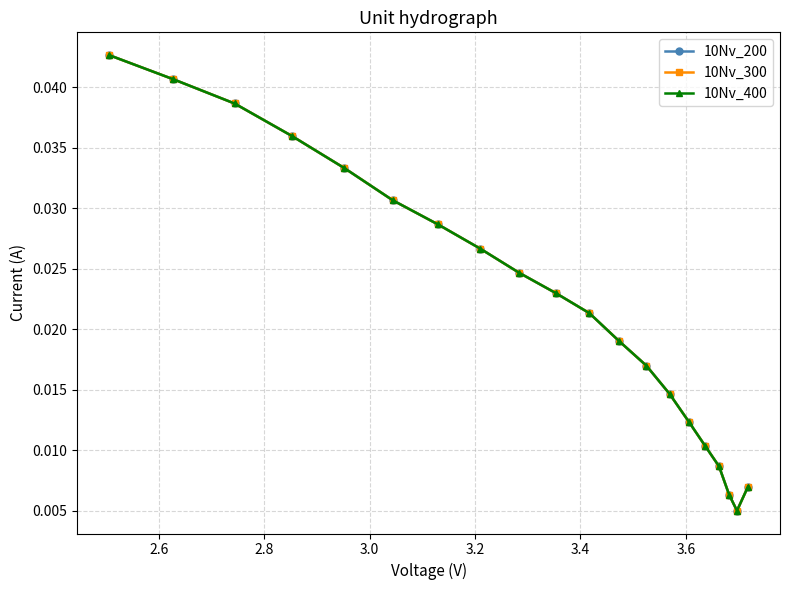

Rank the series at 3.0 from lowest to highest value.

10Nv_200, 10Nv_300, 10Nv_400